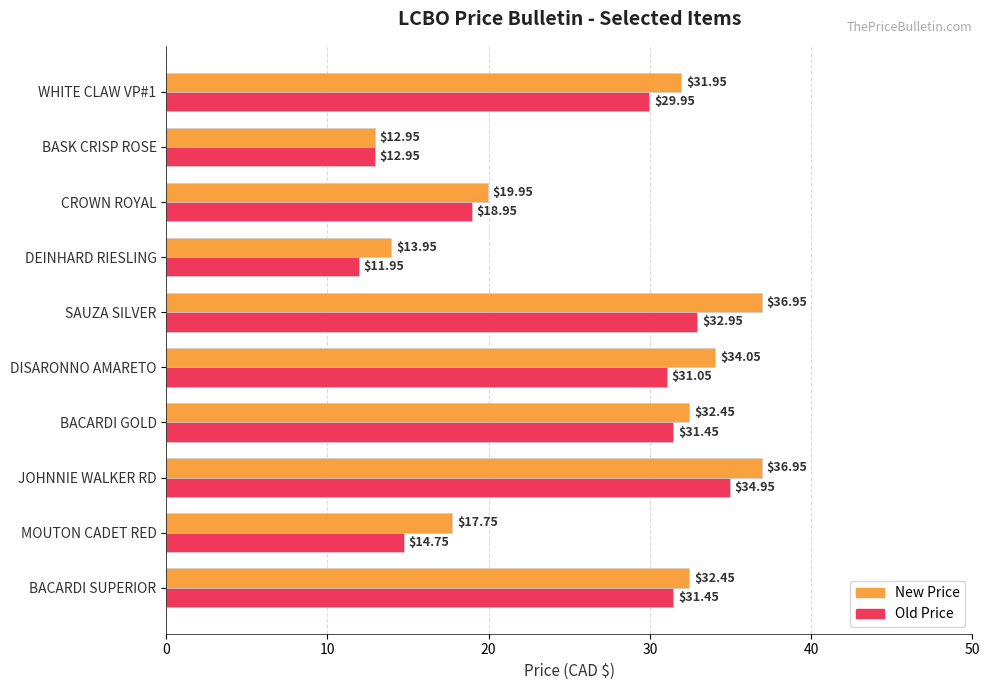

At which label is Old Price closest to 23?

CROWN ROYAL